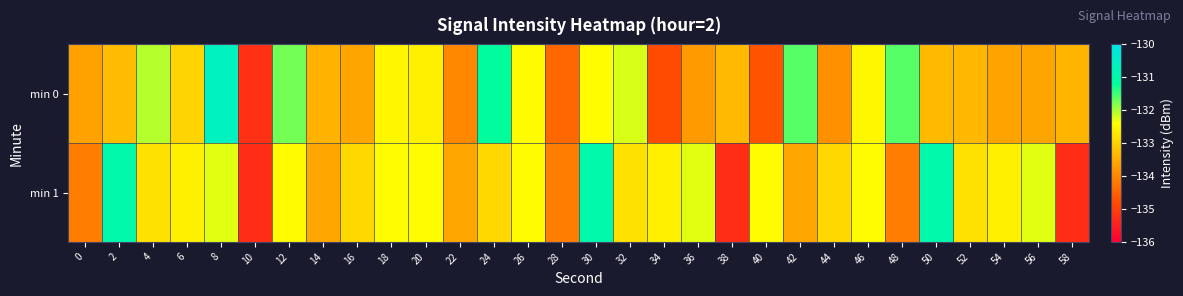

How many categories are shown in the chart?

30